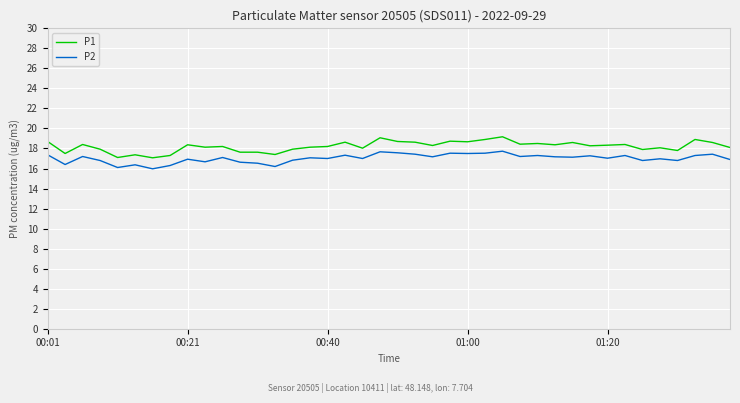

Which series has the largest range (max minus min)?

P1